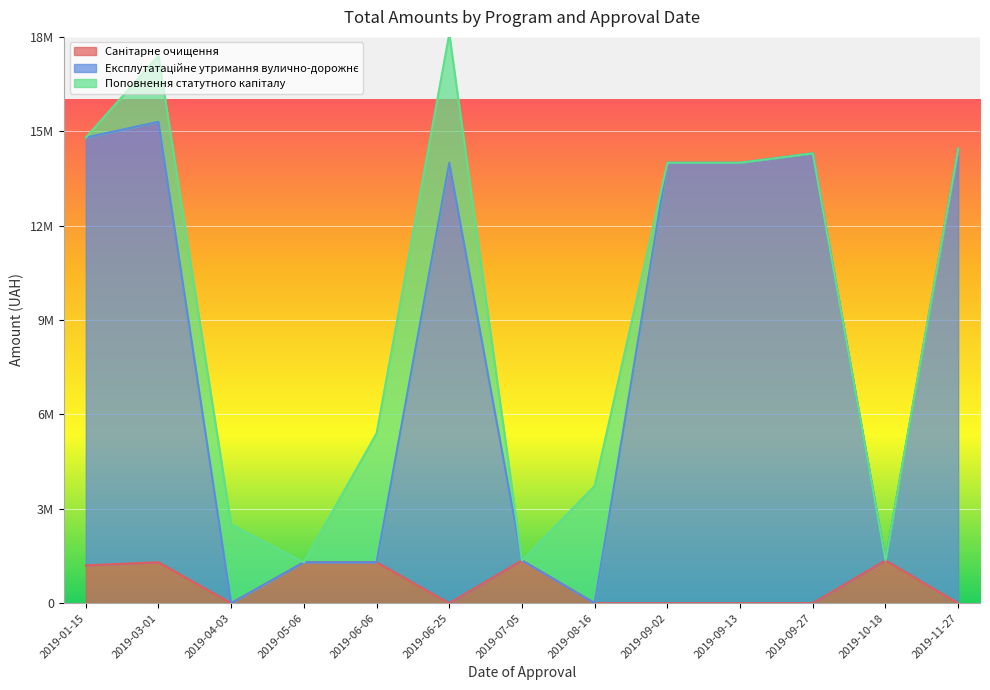

Does the chart display data point markers on the line(s)?

No